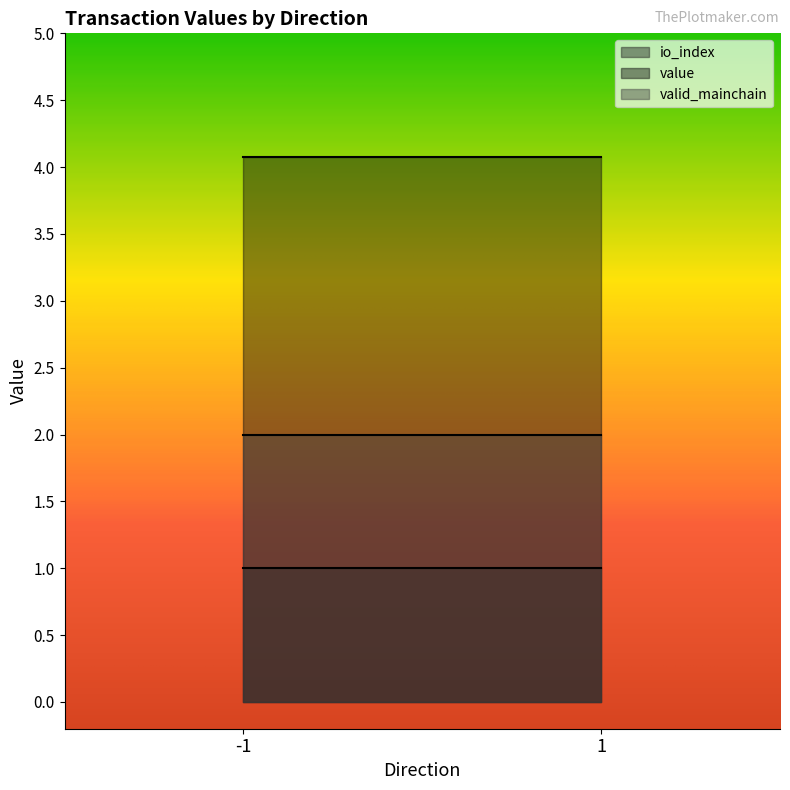

The io_index series shows 1.0 at 1_1. True or false?

True